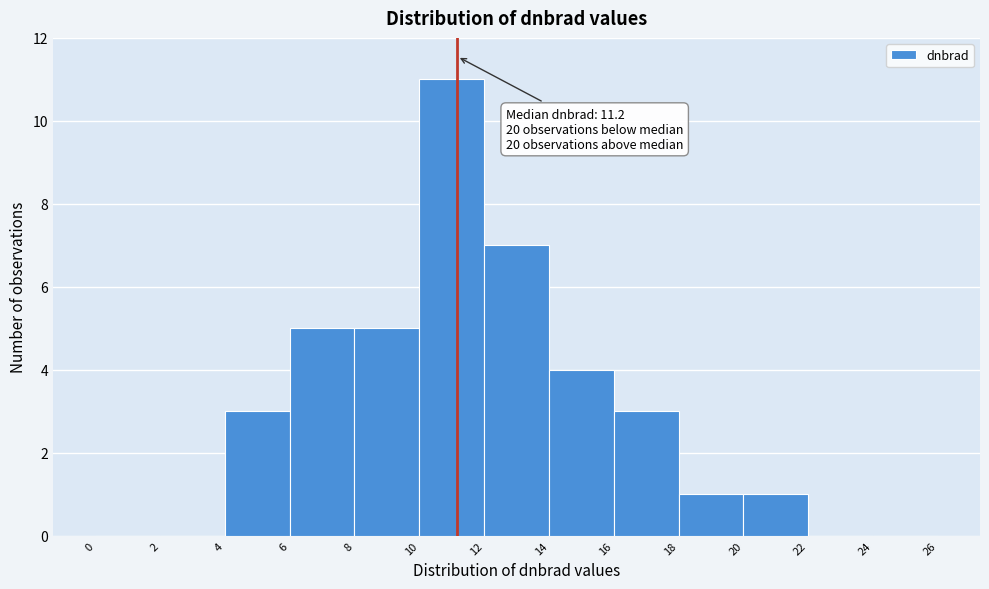

Which range on the x-axis has the tallest bar?

10 to 12